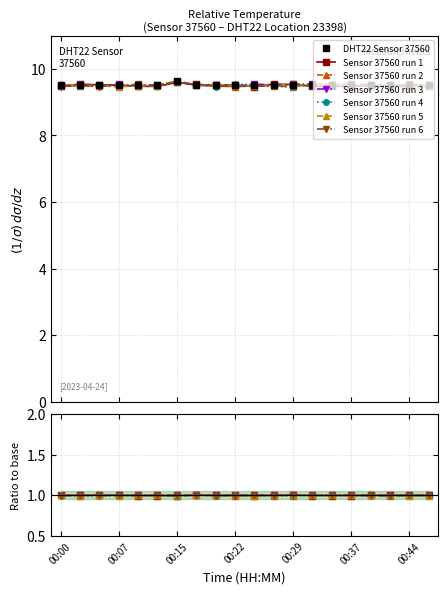

List the labels in order of value, largest first.

00:15, 00:00, 00:02, 00:05, 00:07, 00:10, 00:12, 00:17, 00:19, 00:22, 00:24, 00:27, 00:29, 00:32, 00:34, 00:37, 00:39, 00:41, 00:44, 00:46